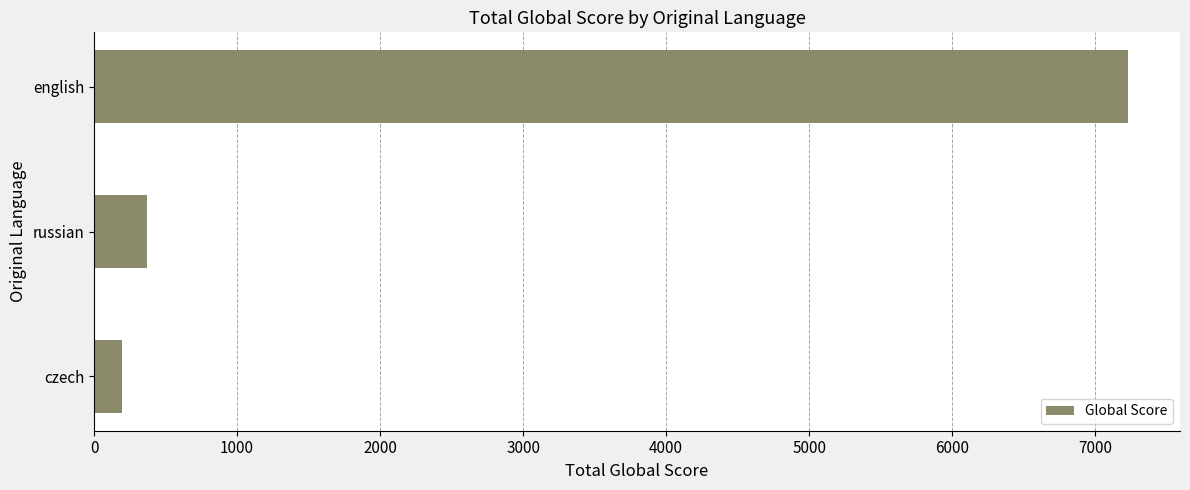

What is the sum of all values?

7798